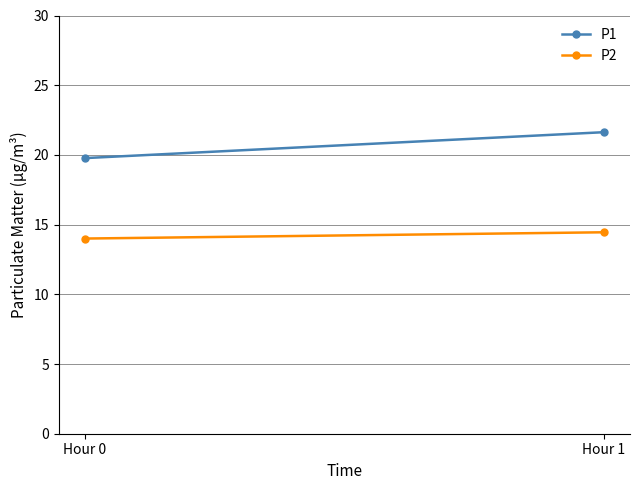

The P2 series shows 14.4 at Hour 1. True or false?

True